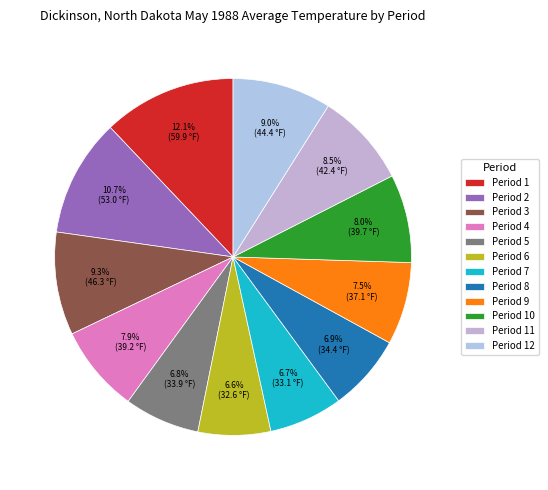

Which has a higher value, Period 2 or Period 10?

Period 2